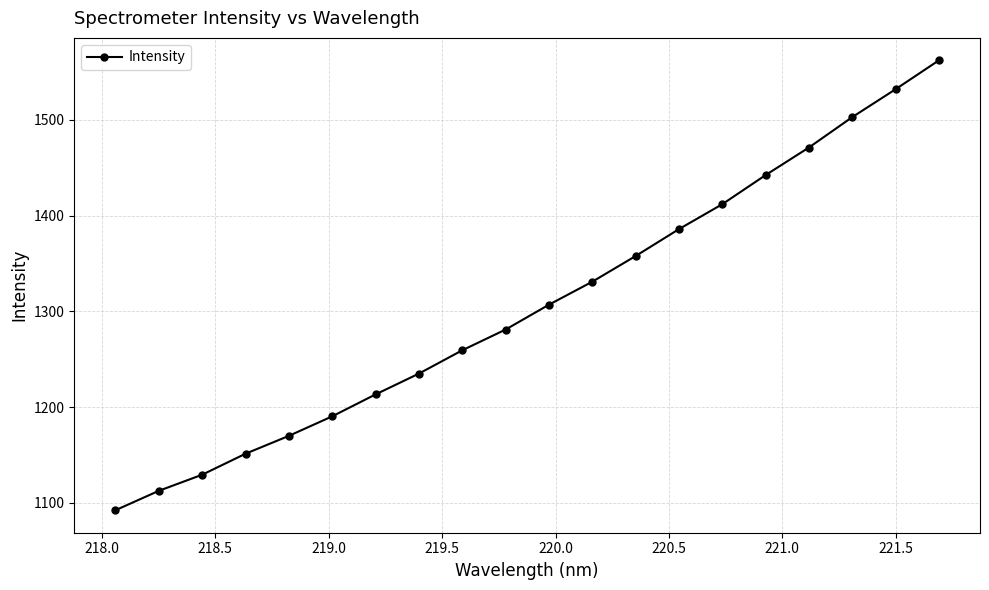

How many series are shown in this chart?

1